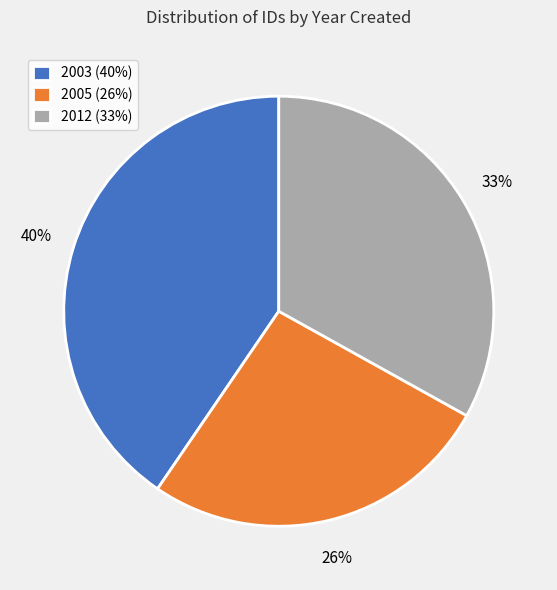

Is it true that 2005 (26%) is 36% of the pie?

False